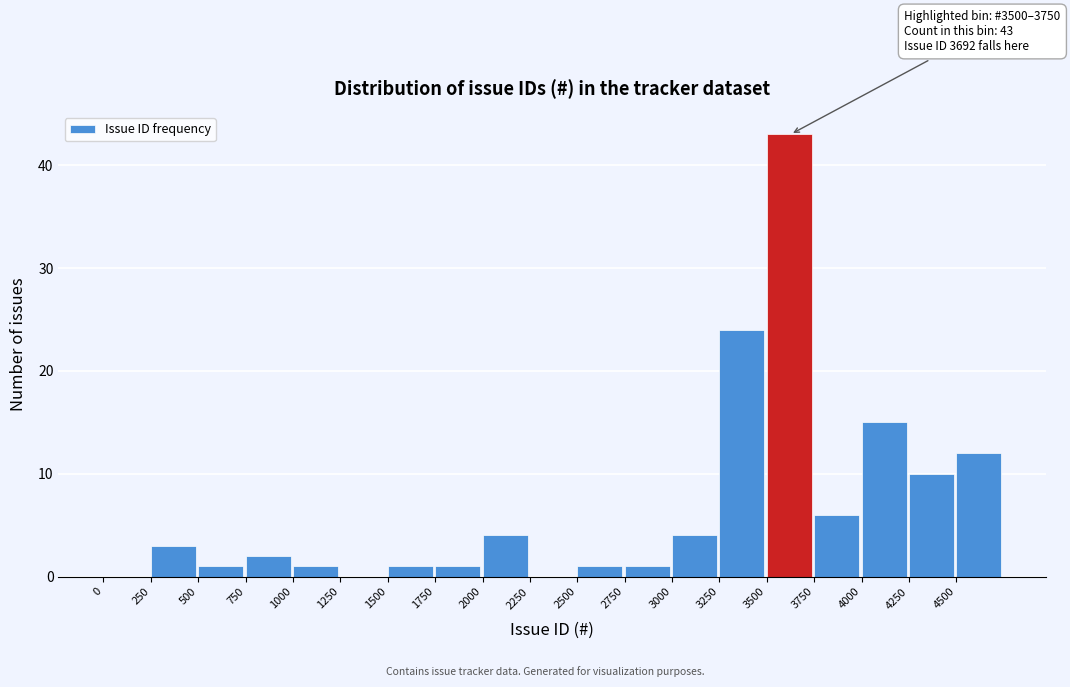

Which range on the x-axis has the tallest bar?

3500 to 3750